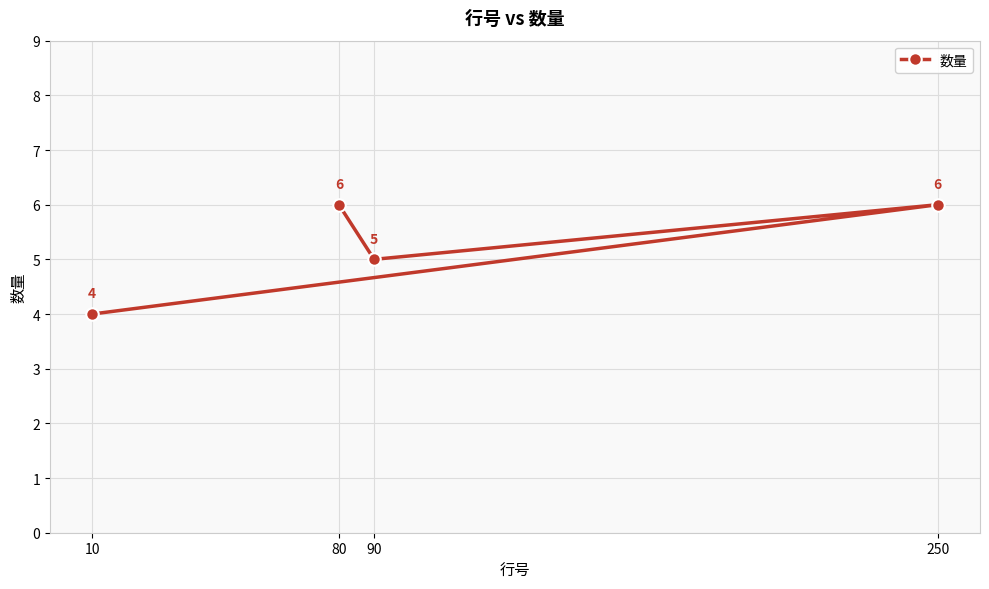

How many data points does each series have?

4